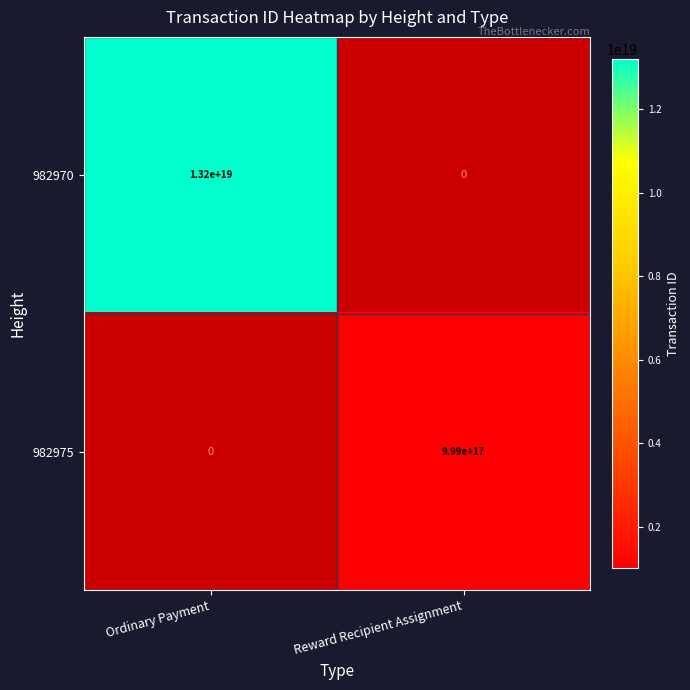

Is it true that 982975 equals 999000000000000000 at Reward Recipient Assignment?

True